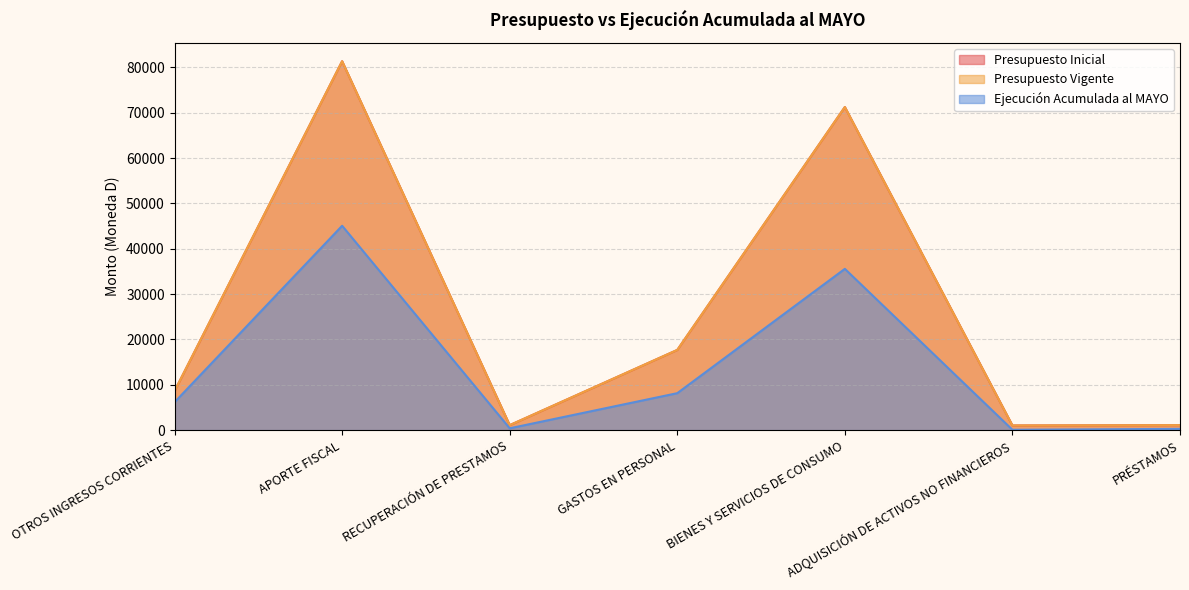

What is the value of the Ejecución Acumulada al MAYO point at the 4th from the left?

8157